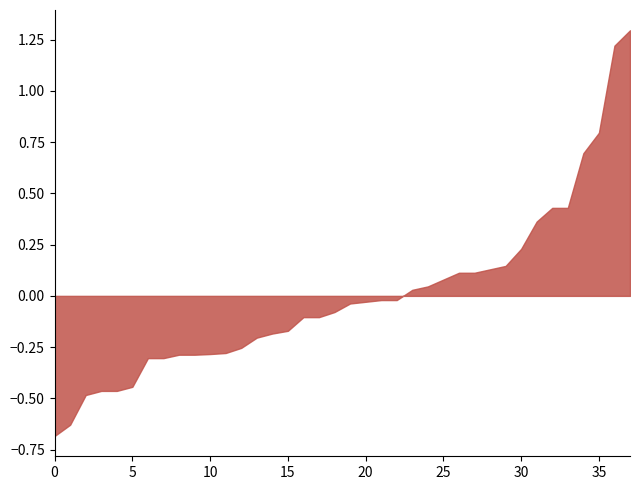

The value at 5 is -0.7. True or false?

False